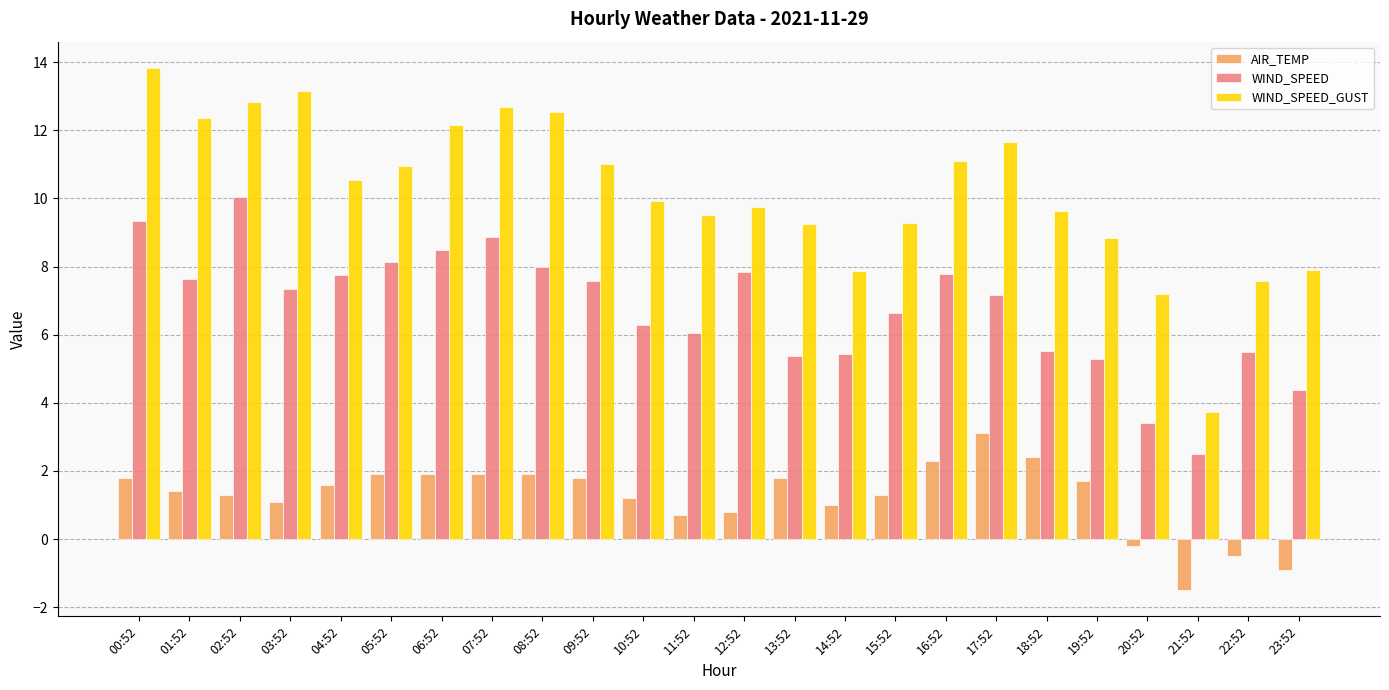

How many positive values does the AIR_TEMP series have?

20